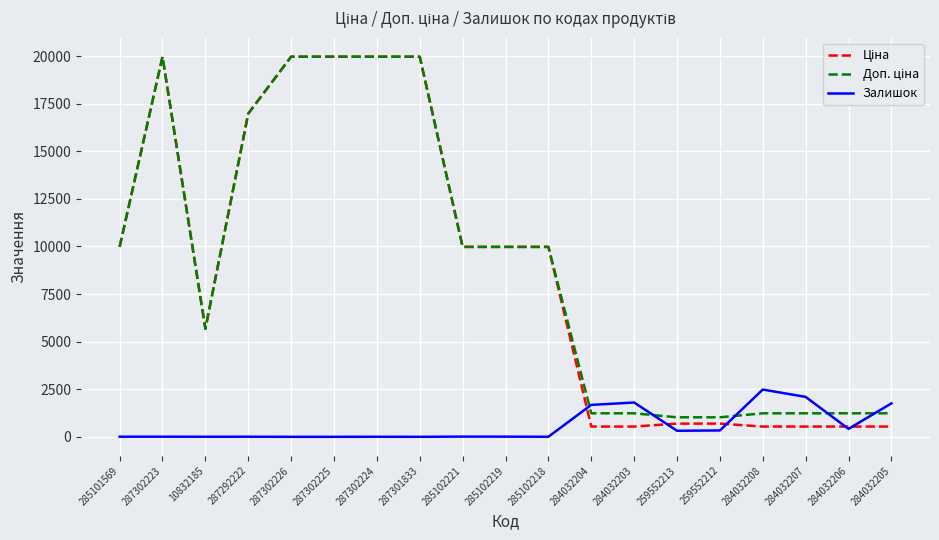

The Залишок series shows 3.0 at 285102218. True or false?

True